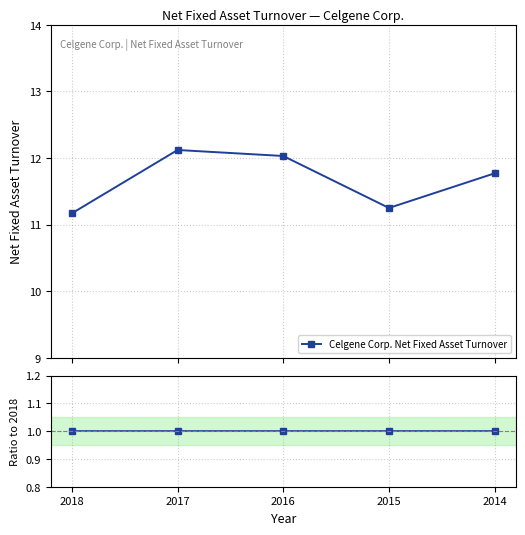

Which label corresponds to the smallest value in the chart?

2018